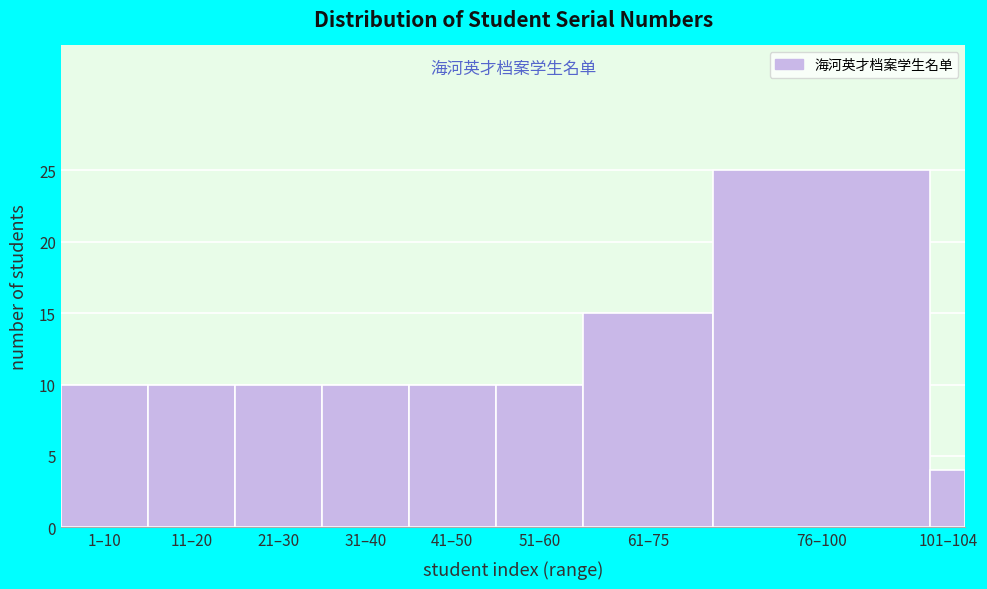

Reading left to right, list all the values displayed in this chart.

10	10	10	10	10	10	15	25	4